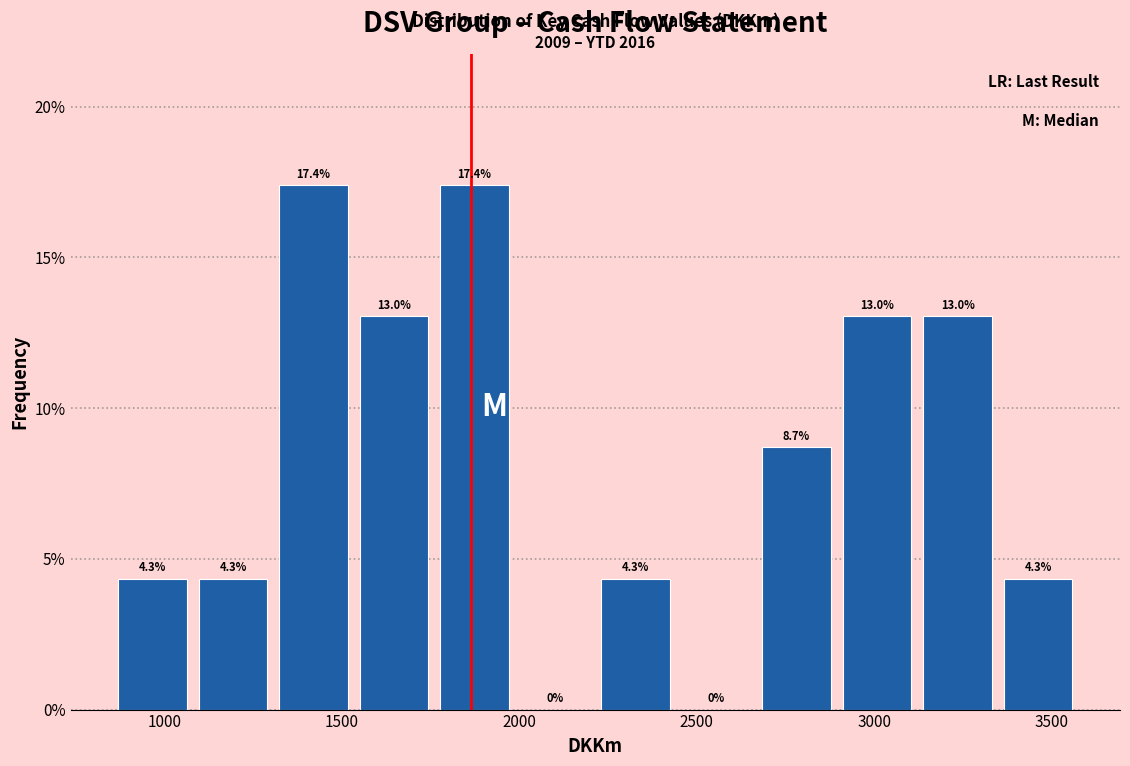

What is the height of the bar covering 850 to 1100 on the x-axis? The bar edges are not printed on the chart, so give them approximately, as read against the axis.

4.3